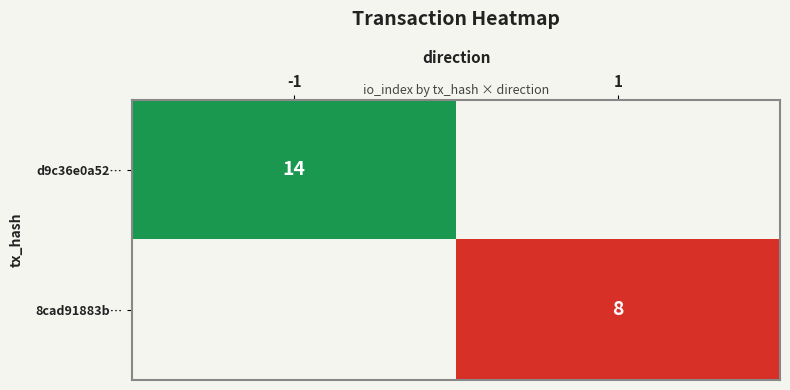

The value of d9c36e0a52… at -1 is 8. True or false?

False